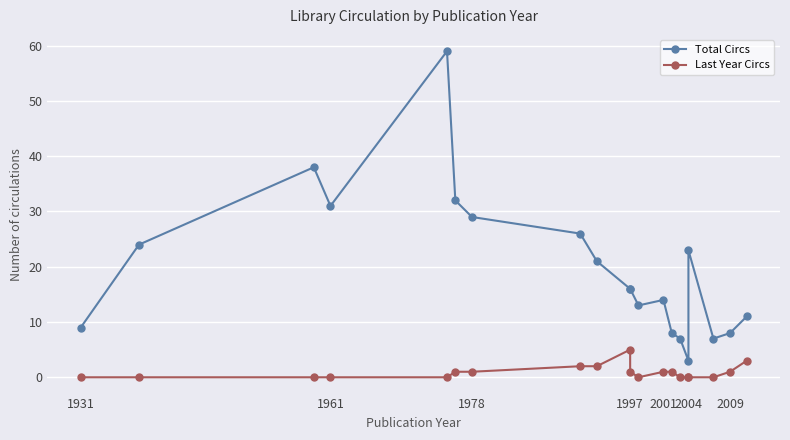

How many interior local peaks does the Total Circs series have?

4